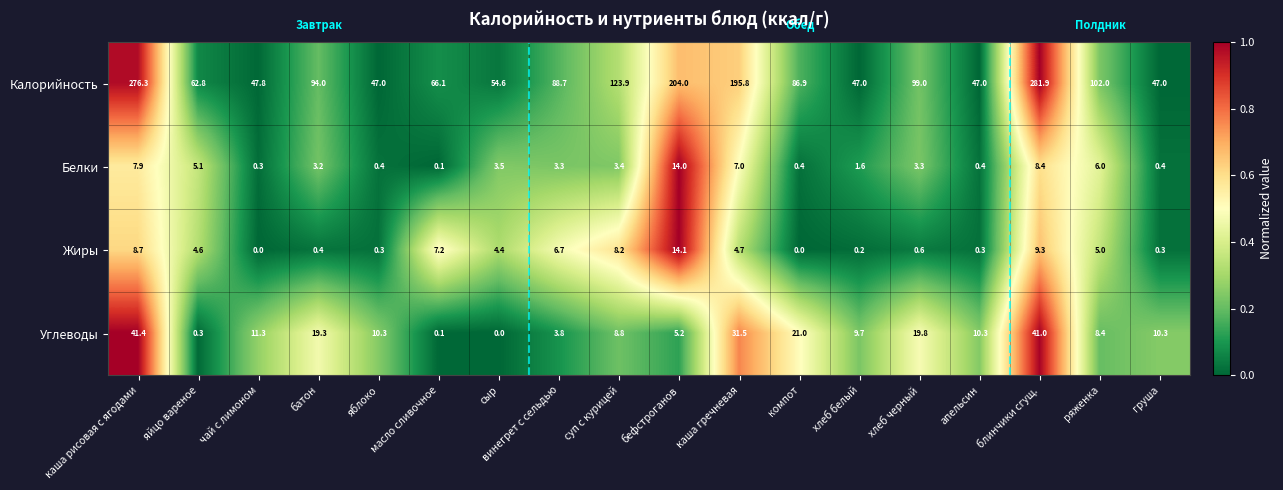

Rank the series by their maximum value, from lowest to highest.

Белки, Жиры, Углеводы, Калорийность